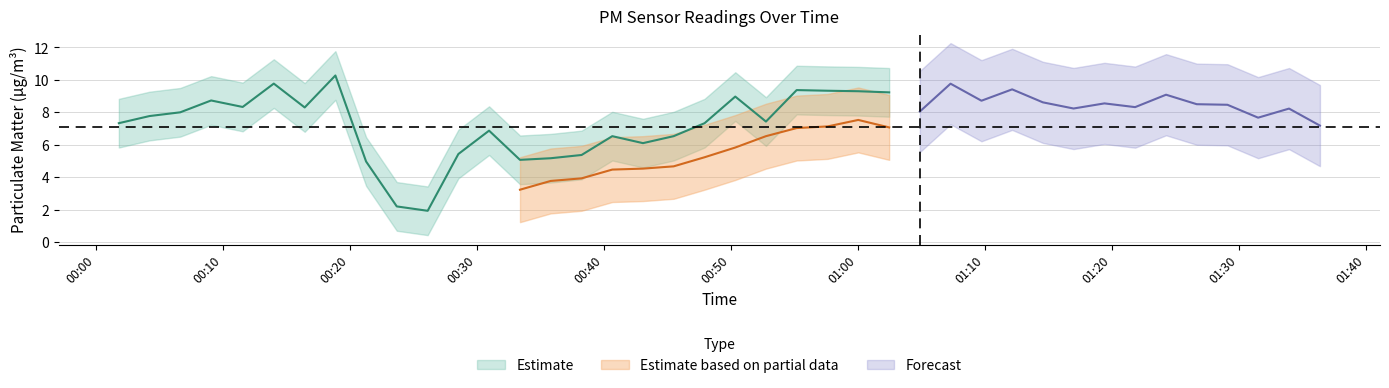

Between 10 and 39, which is larger?

39